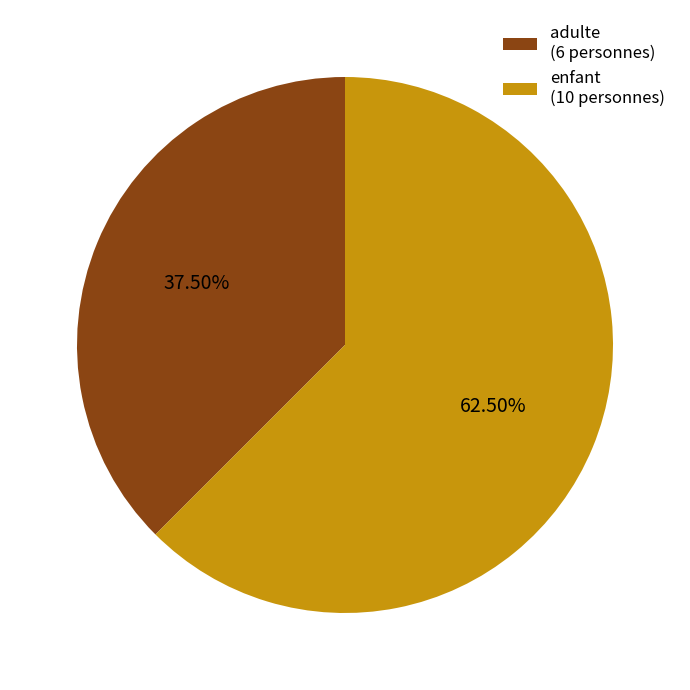

Rank the categories by value from lowest to highest.

adulte, enfant